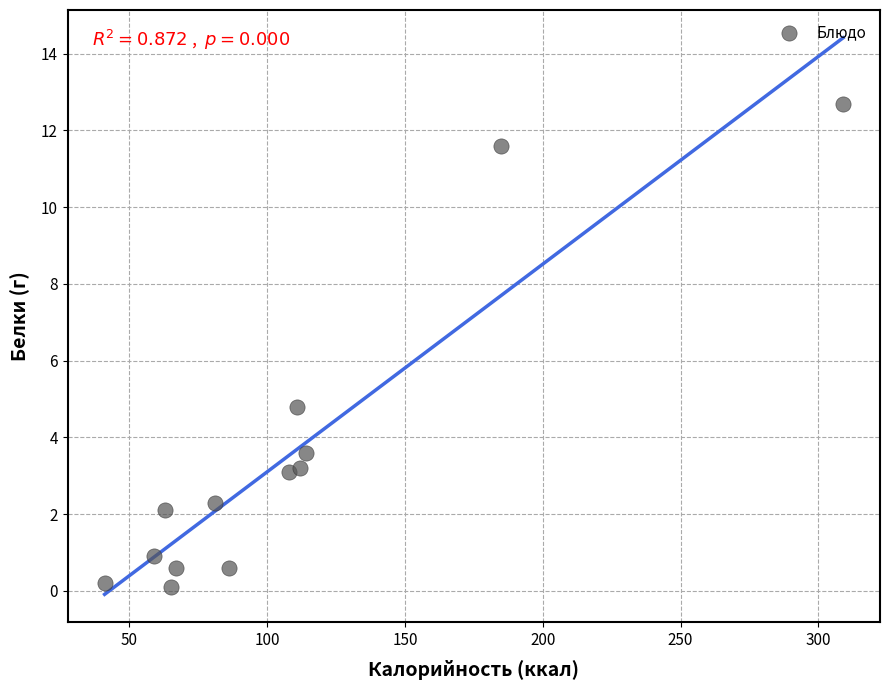

What Y value in the scatter plot is closest to 6?

4.8